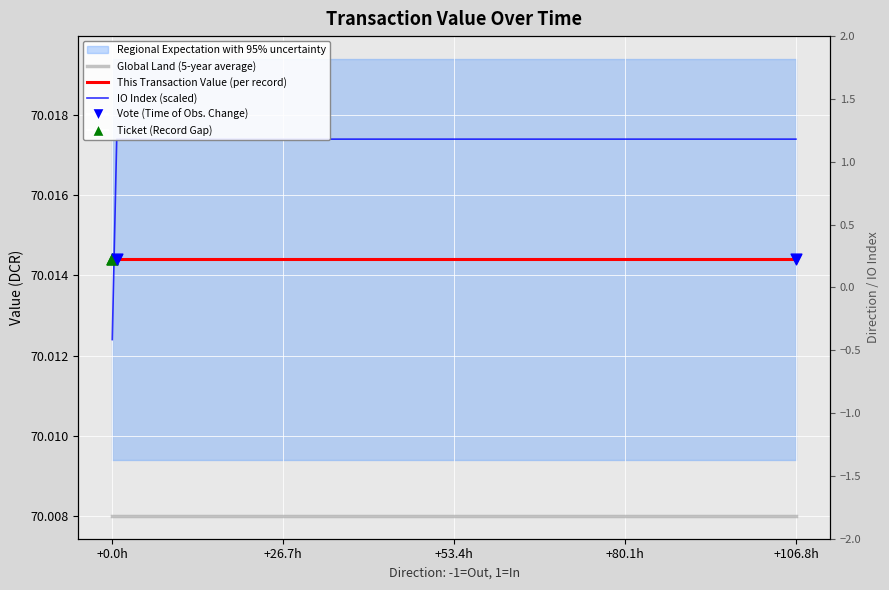

At how many categories does at least one series exceed 70?

4